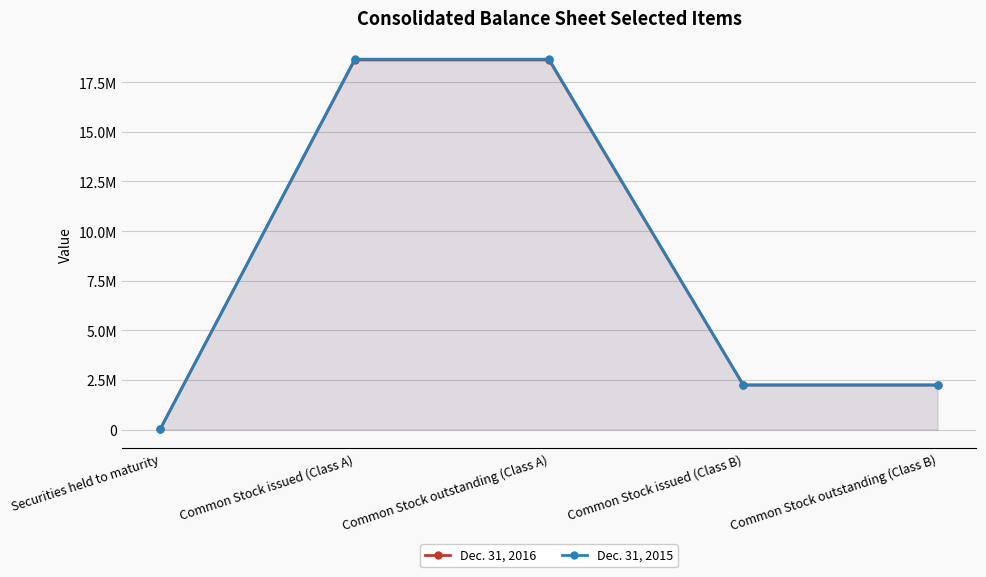

Reading right to left, extract all data points from this chart.

Dec. 31, 2016: Common Stock outstanding (Class B)=2245011	Common Stock issued (Class B)=2245011	Common Stock outstanding (Class A)=18614961	Common Stock issued (Class A)=18614961	Securities held to maturity=53249
Dec. 31, 2015: Common Stock outstanding (Class B)=2245250	Common Stock issued (Class B)=2245250	Common Stock outstanding (Class A)=18651841	Common Stock issued (Class A)=18651841	Securities held to maturity=39196